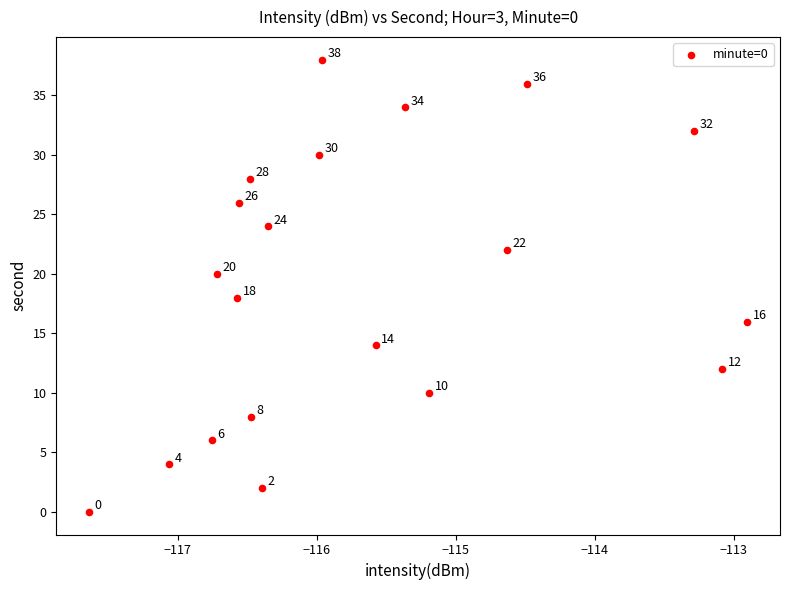

What Y value in the scatter plot is closest to 19?

18